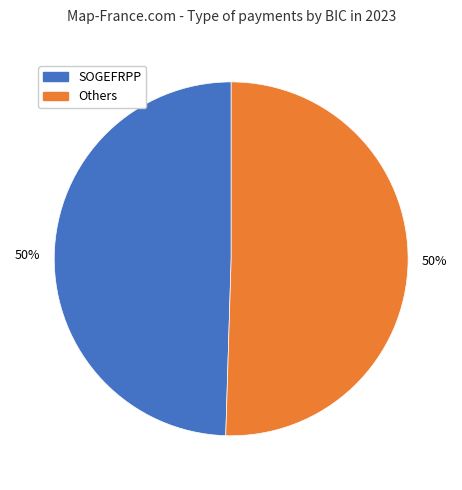

To the nearest percent, what is the average slice percentage?

50%